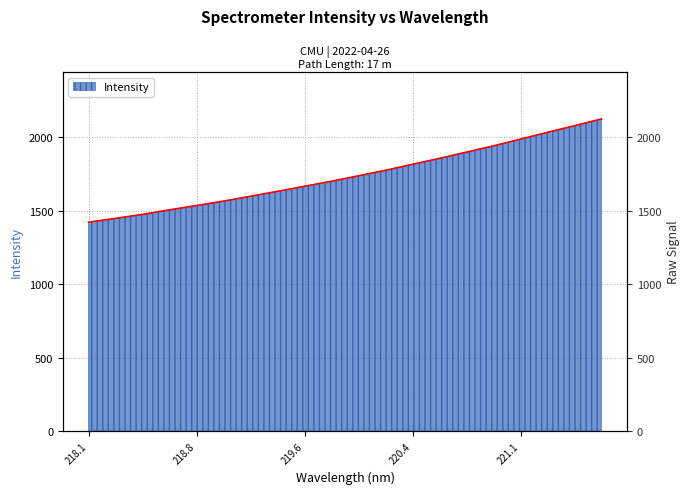

What is the smallest value displayed?

1421.2